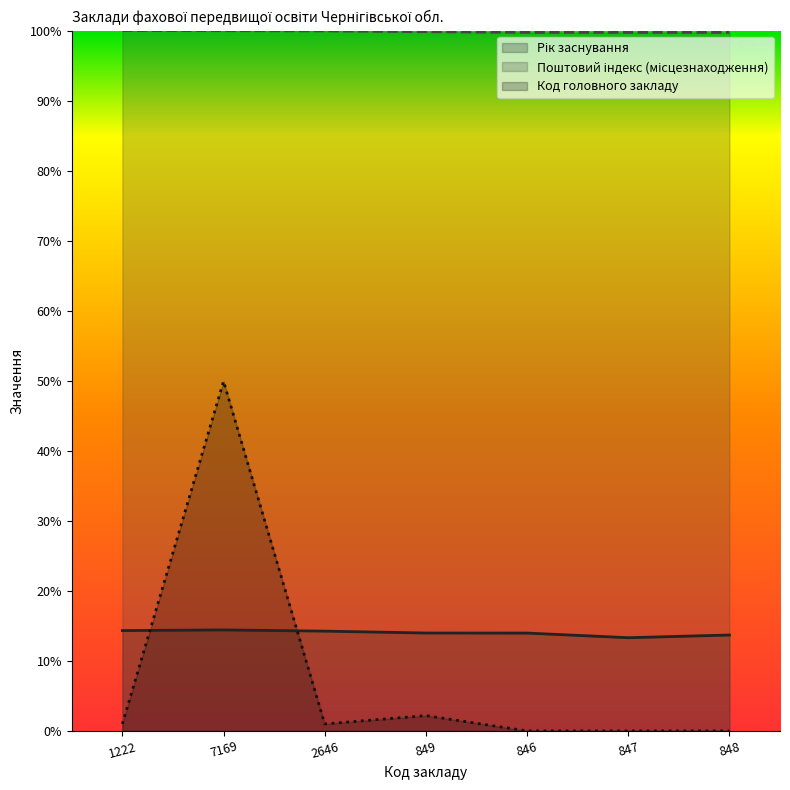

At which category does Код головного закладу reach its first local peak?

7169